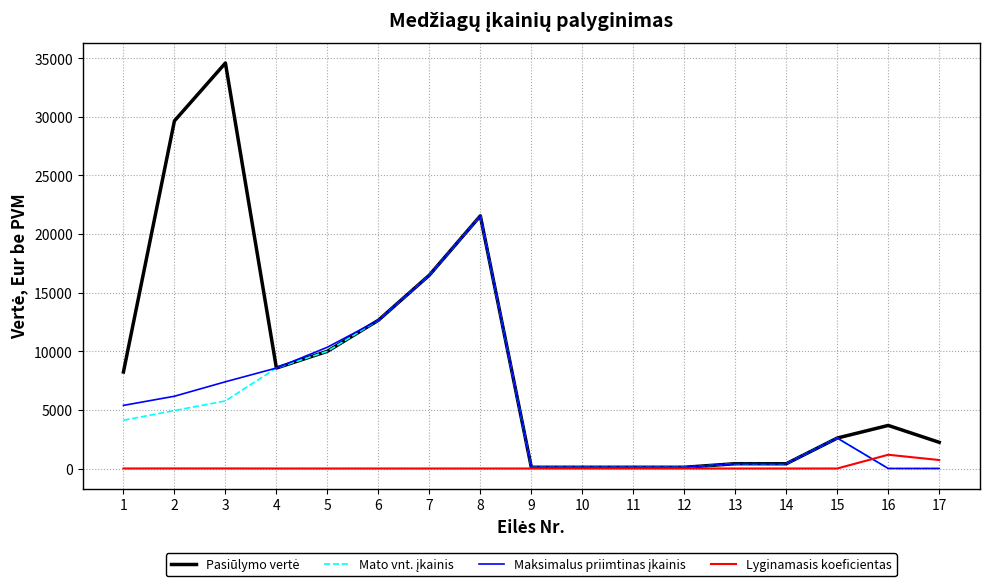

Is this an area chart (filled region under the line)?

No